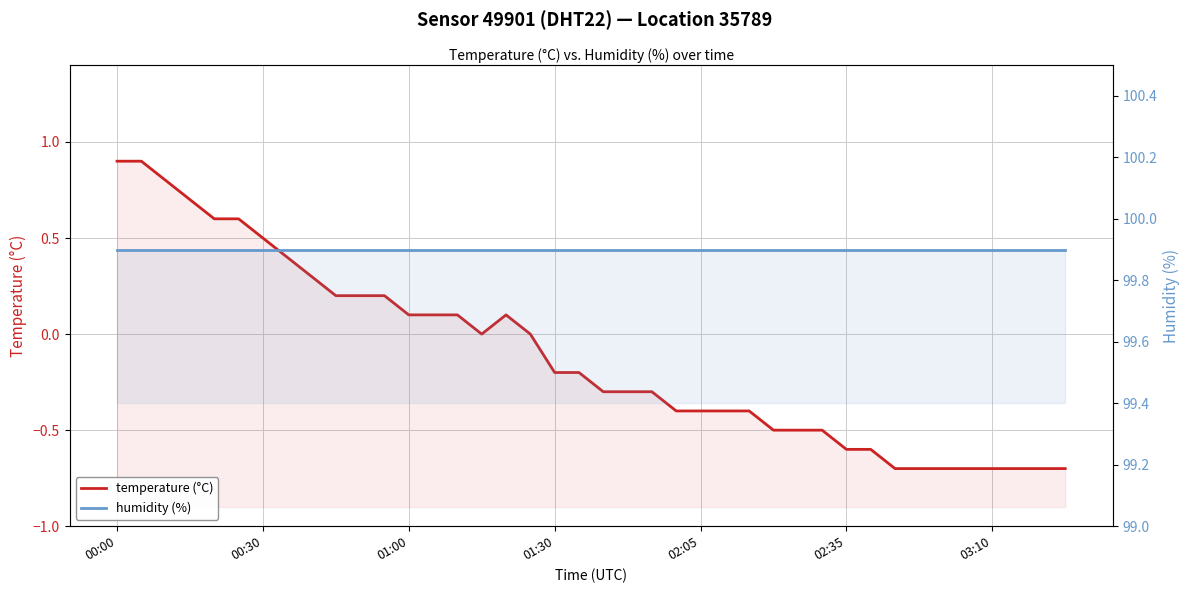

Reading left to right, list all the values displayed in this chart.

temperature (°C): 0.9	0.9	0.8	0.7	0.6	0.6	0.5	0.4	0.3	0.2	0.2	0.2	0.1	0.1	0.1	0.0	0.1	0.0	-0.2	-0.2	-0.3	-0.3	-0.3	-0.4	-0.4	-0.4	-0.4	-0.5	-0.5	-0.5	-0.6	-0.6	-0.7	-0.7	-0.7	-0.7	-0.7	-0.7	-0.7	-0.7
humidity (%): 99.9	99.9	99.9	99.9	99.9	99.9	99.9	99.9	99.9	99.9	99.9	99.9	99.9	99.9	99.9	99.9	99.9	99.9	99.9	99.9	99.9	99.9	99.9	99.9	99.9	99.9	99.9	99.9	99.9	99.9	99.9	99.9	99.9	99.9	99.9	99.9	99.9	99.9	99.9	99.9